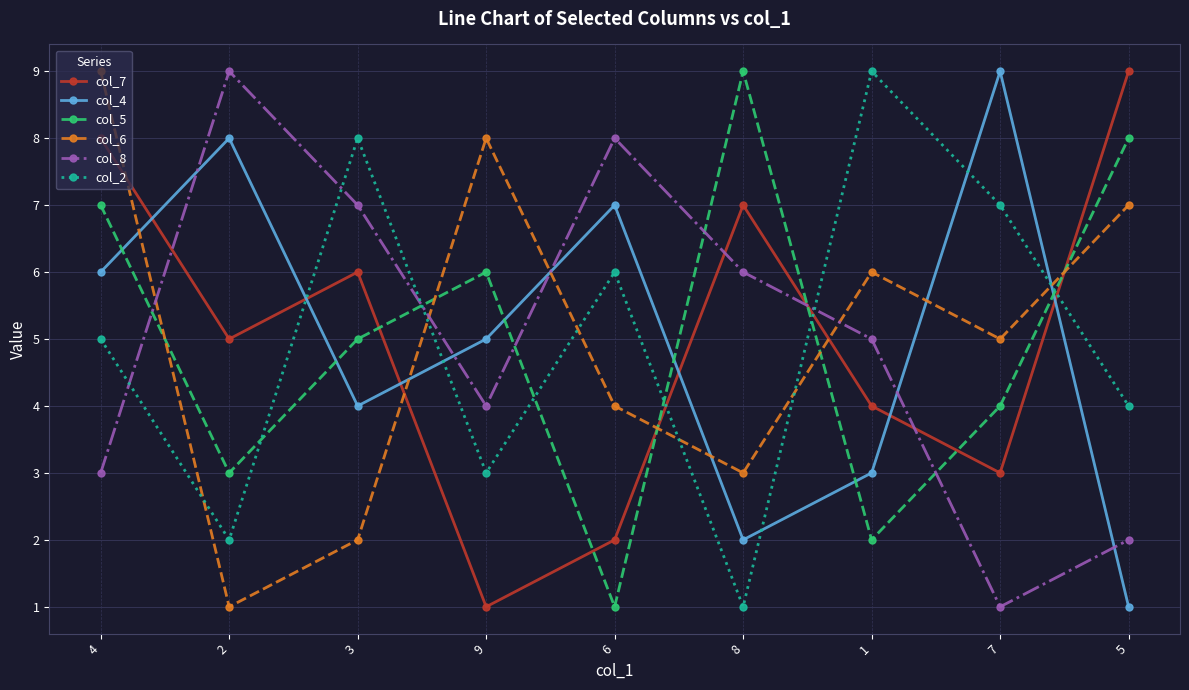

How many interior local peaks does the col_2 series have?

3